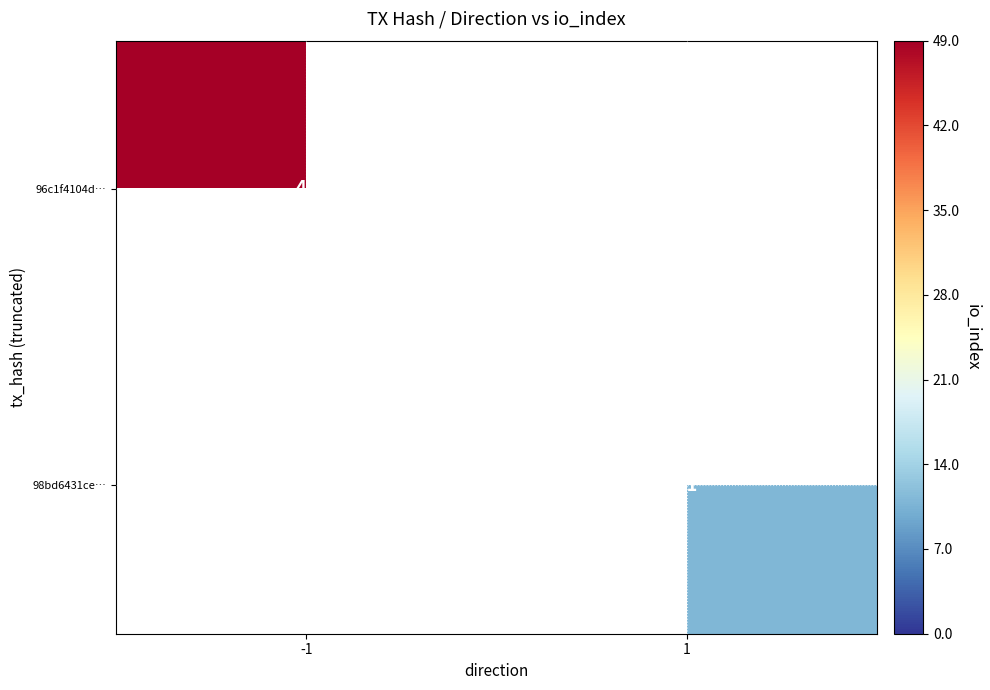

True or false: 98bd6431ce… has a value of 3 at 1.

False